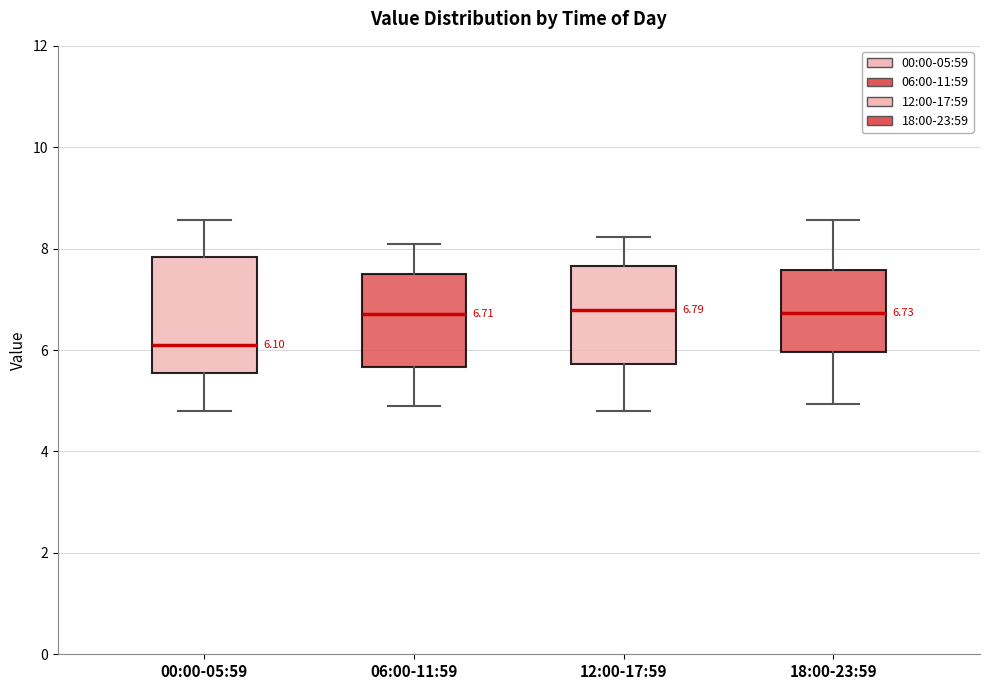

Which box is the tallest, from its lower edge to its upper edge?

00:00-05:59